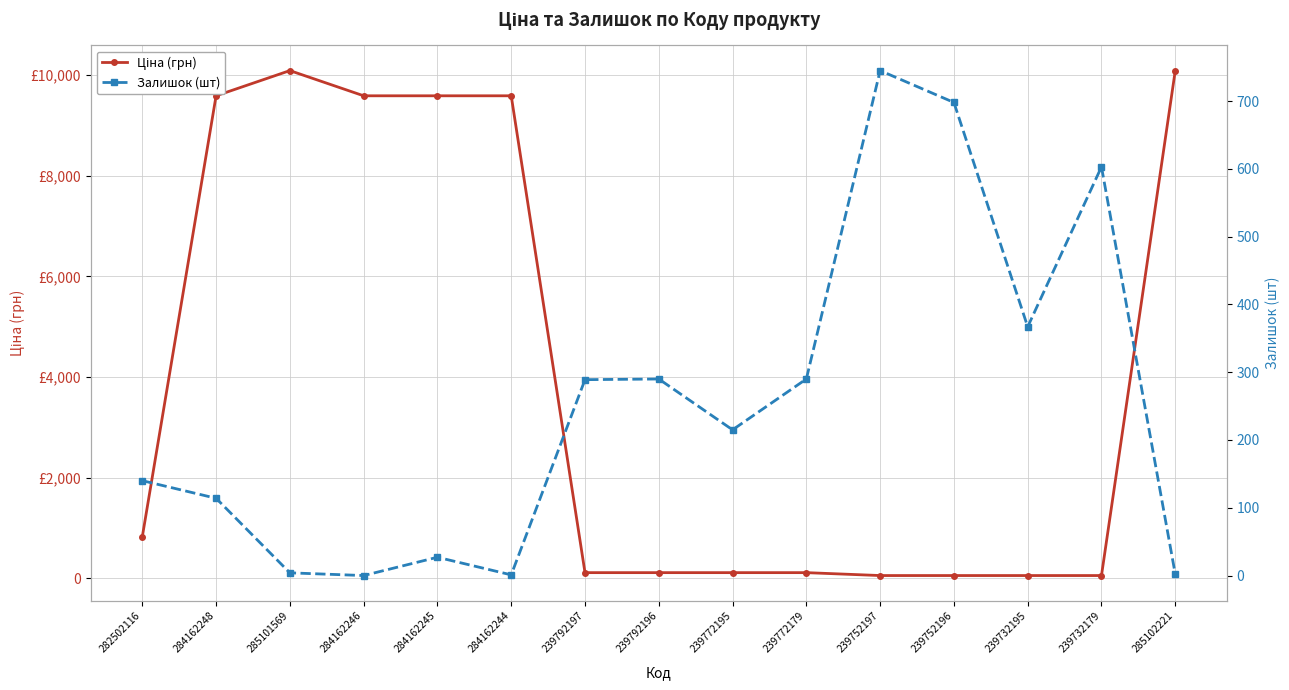

At which label does Залишок (шт) reach its minimum?

284162246